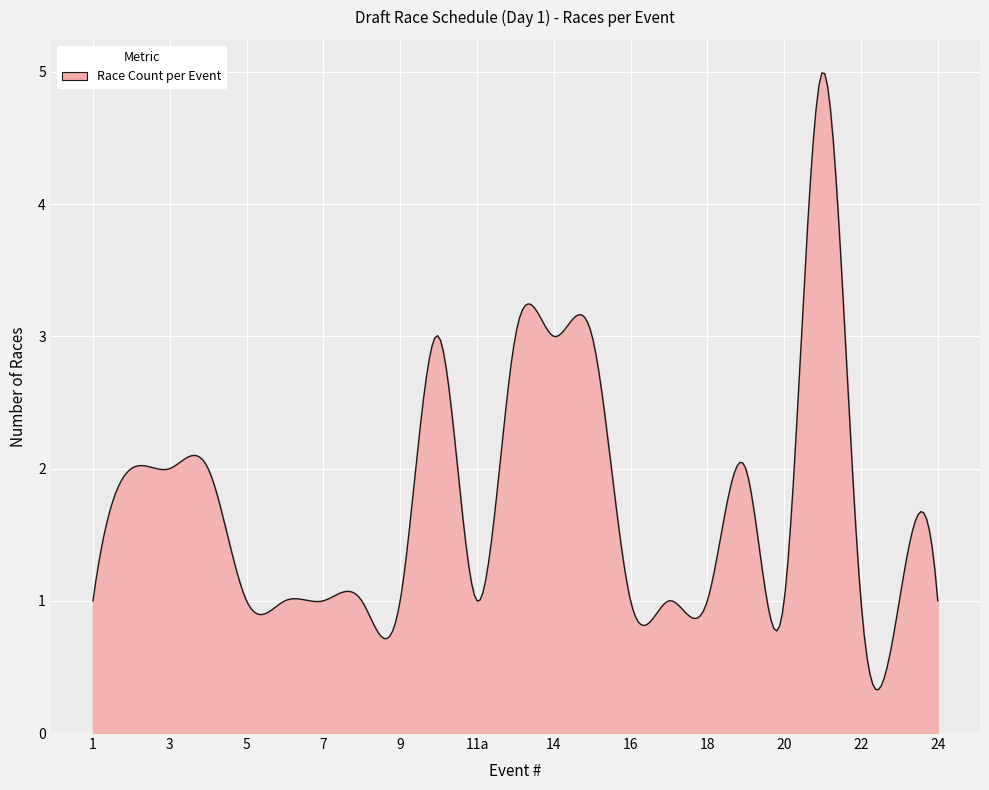

What is the difference between the maximum and minimum values?

4.7